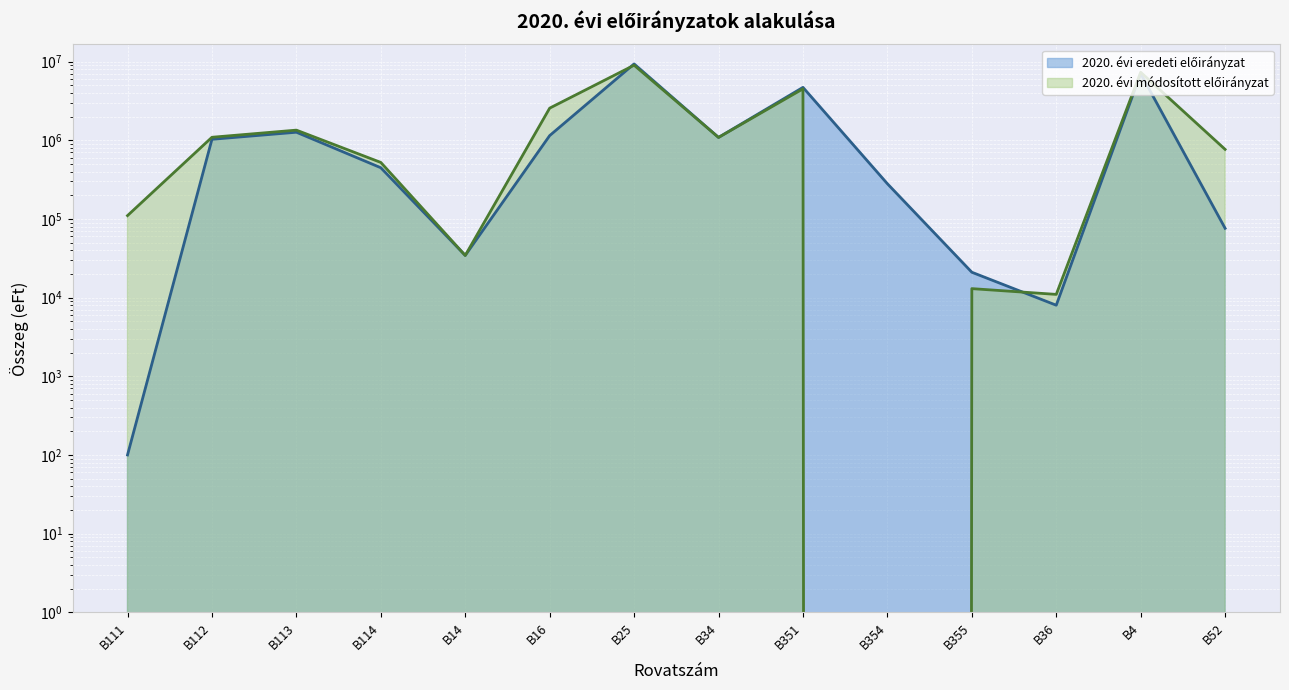

True or false: 2020. évi eredeti előirányzat has more than 2 interior local peaks.

True